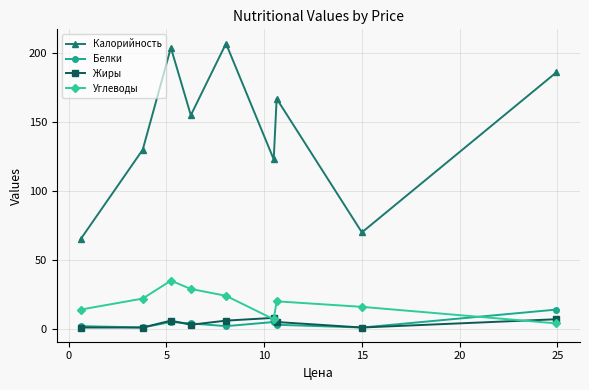

Is this an area chart (filled region under the line)?

No